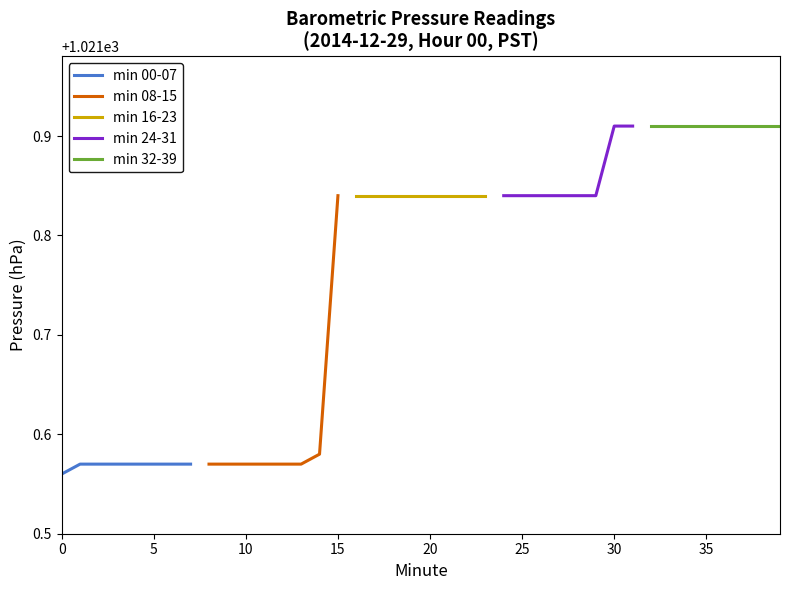

What is the average value of the min 24-31 series?

1021.9